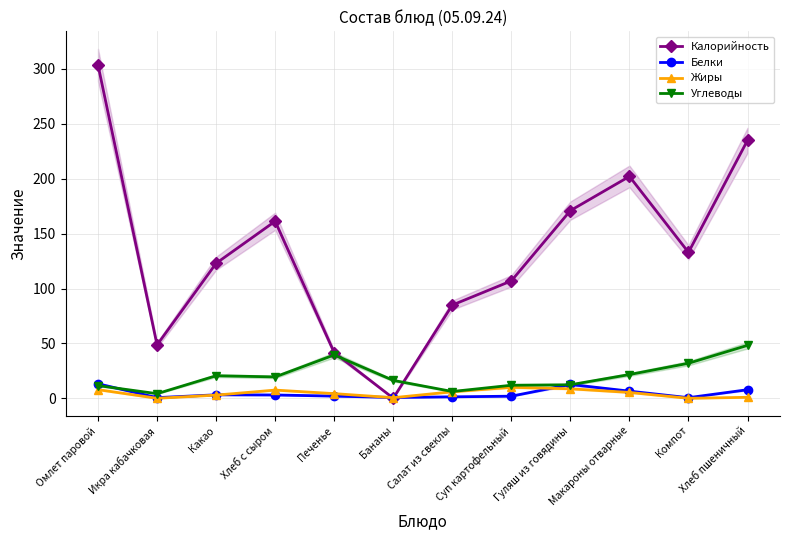

At Омлет паровой, list the series in order from largest to smallest.

Калорийность, Белки, Углеводы, Жиры